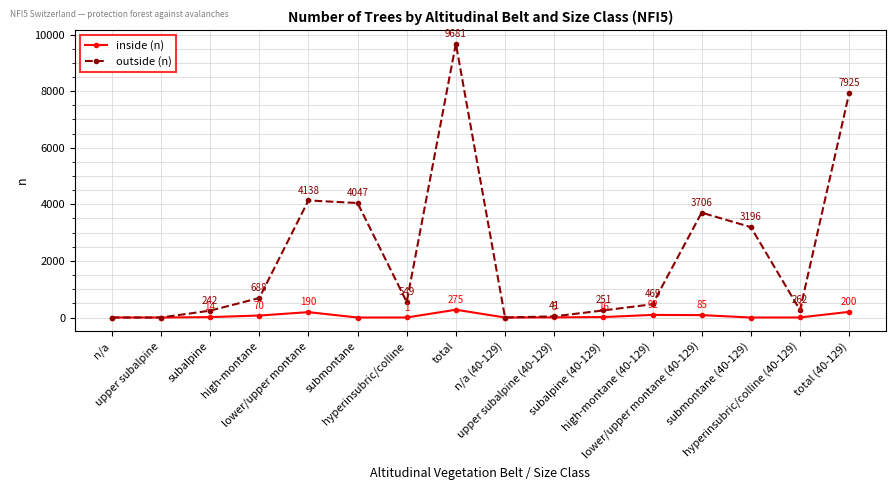

What is the label of the 7th point from the left?

hyperinsubric/colline